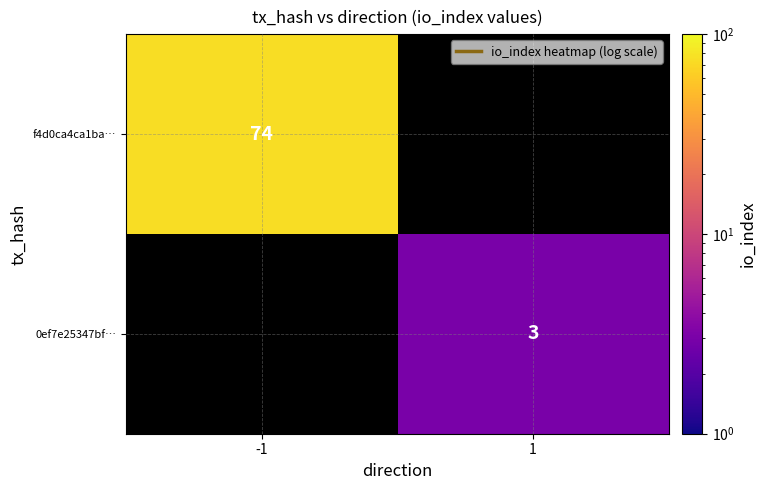

How many categories are shown in the chart?

2